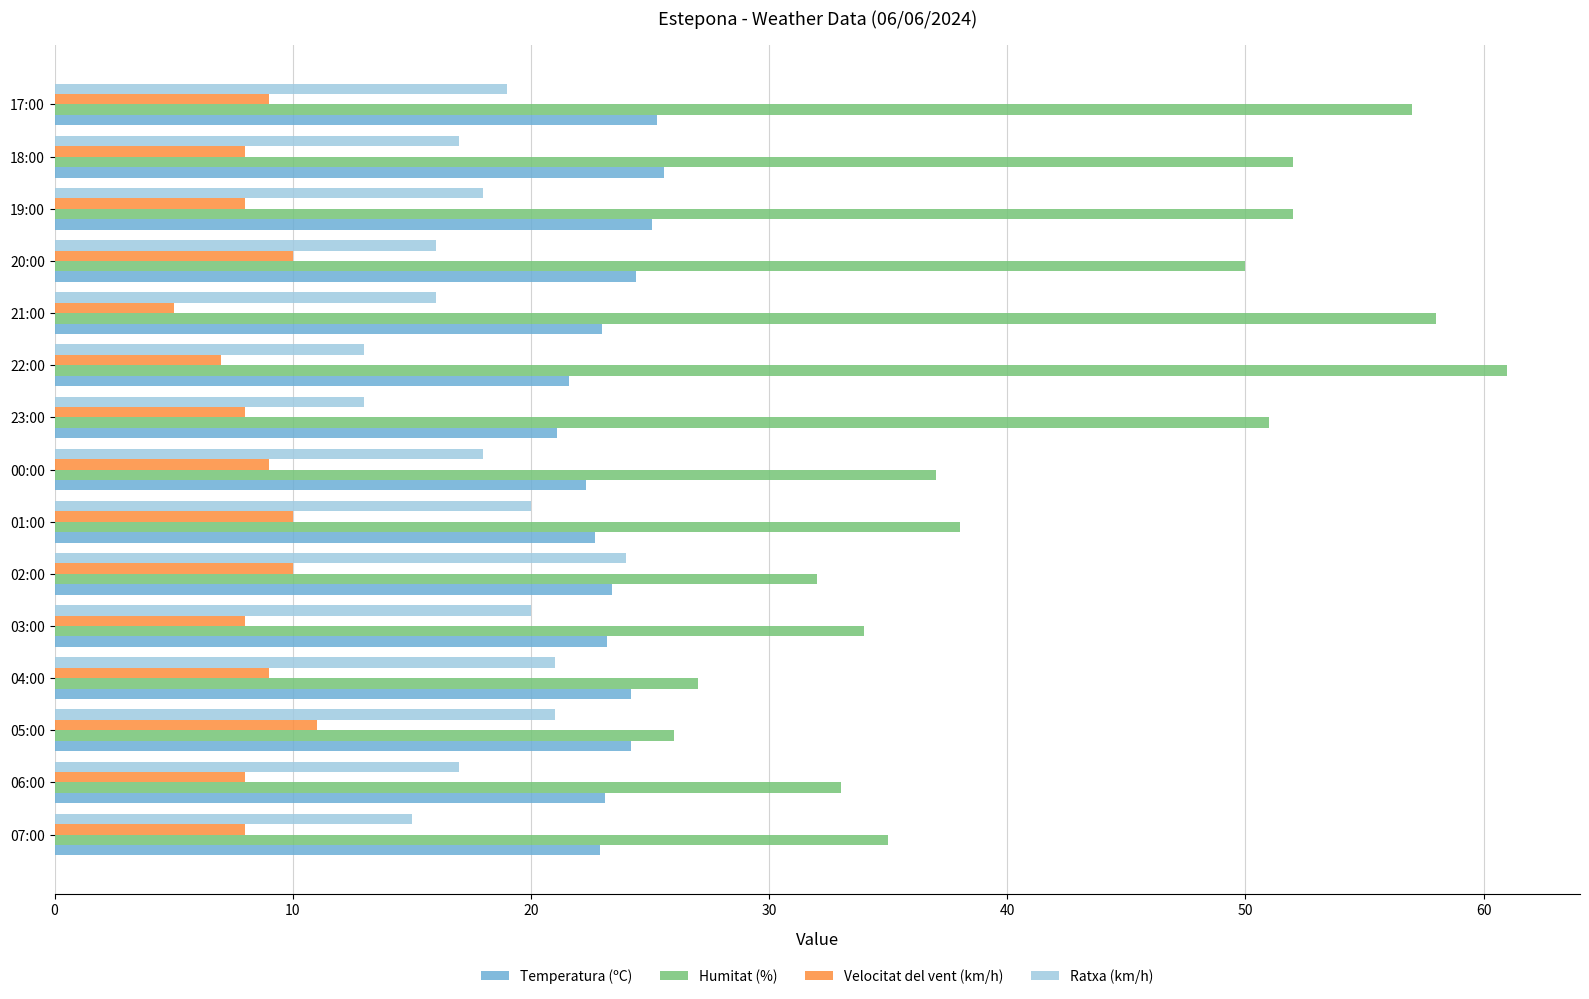

What are all the series names shown in the legend?

Temperatura (ºC), Humitat (%), Velocitat del vent (km/h), Ratxa (km/h)